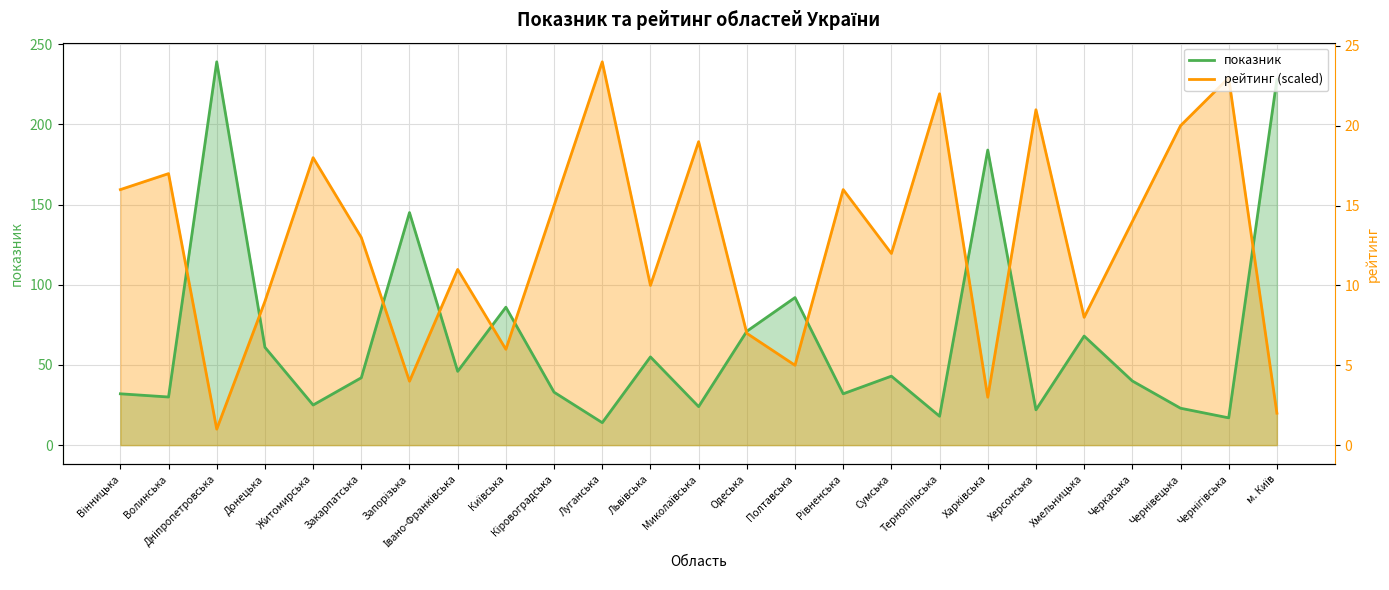

At how many categories does at least one series exceed 120?

17